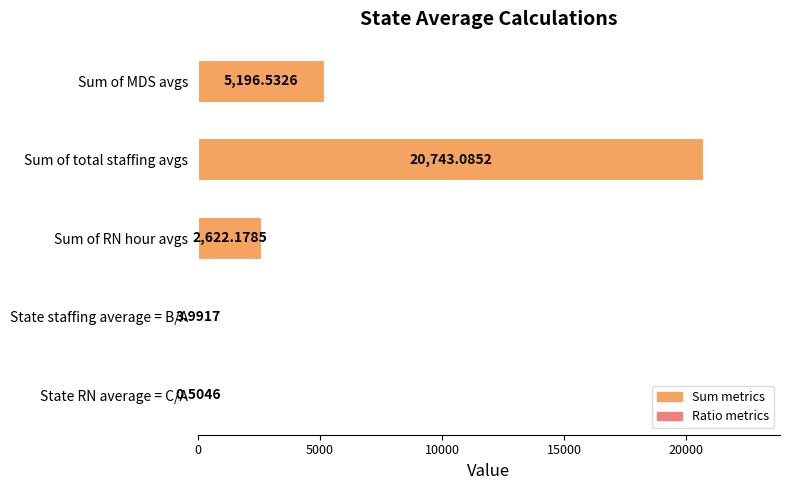

What is the sum of all values?

28566.3